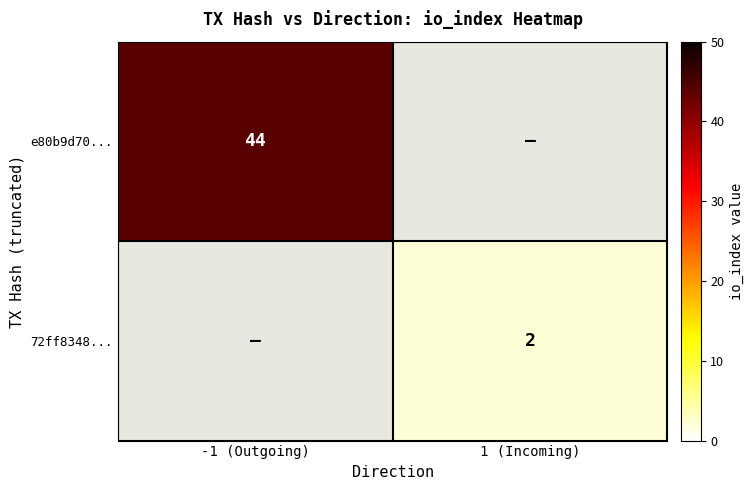

The value of 72ff8348... at 1 (Incoming) is 1. True or false?

False